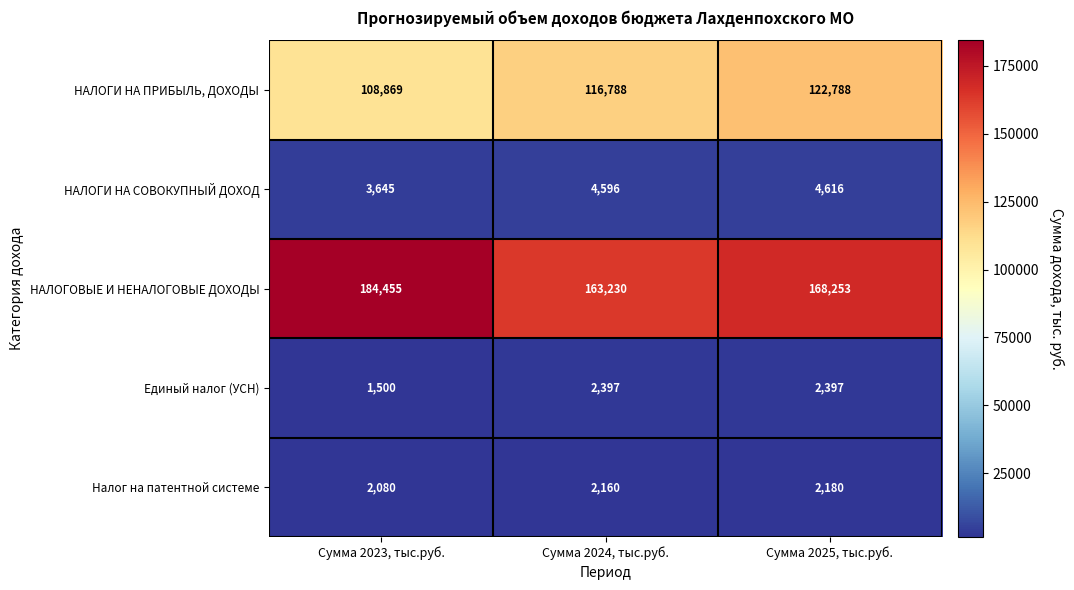

What is the highest value of the НАЛОГОВЫЕ И НЕНАЛОГОВЫЕ ДОХОДЫ series?

184455